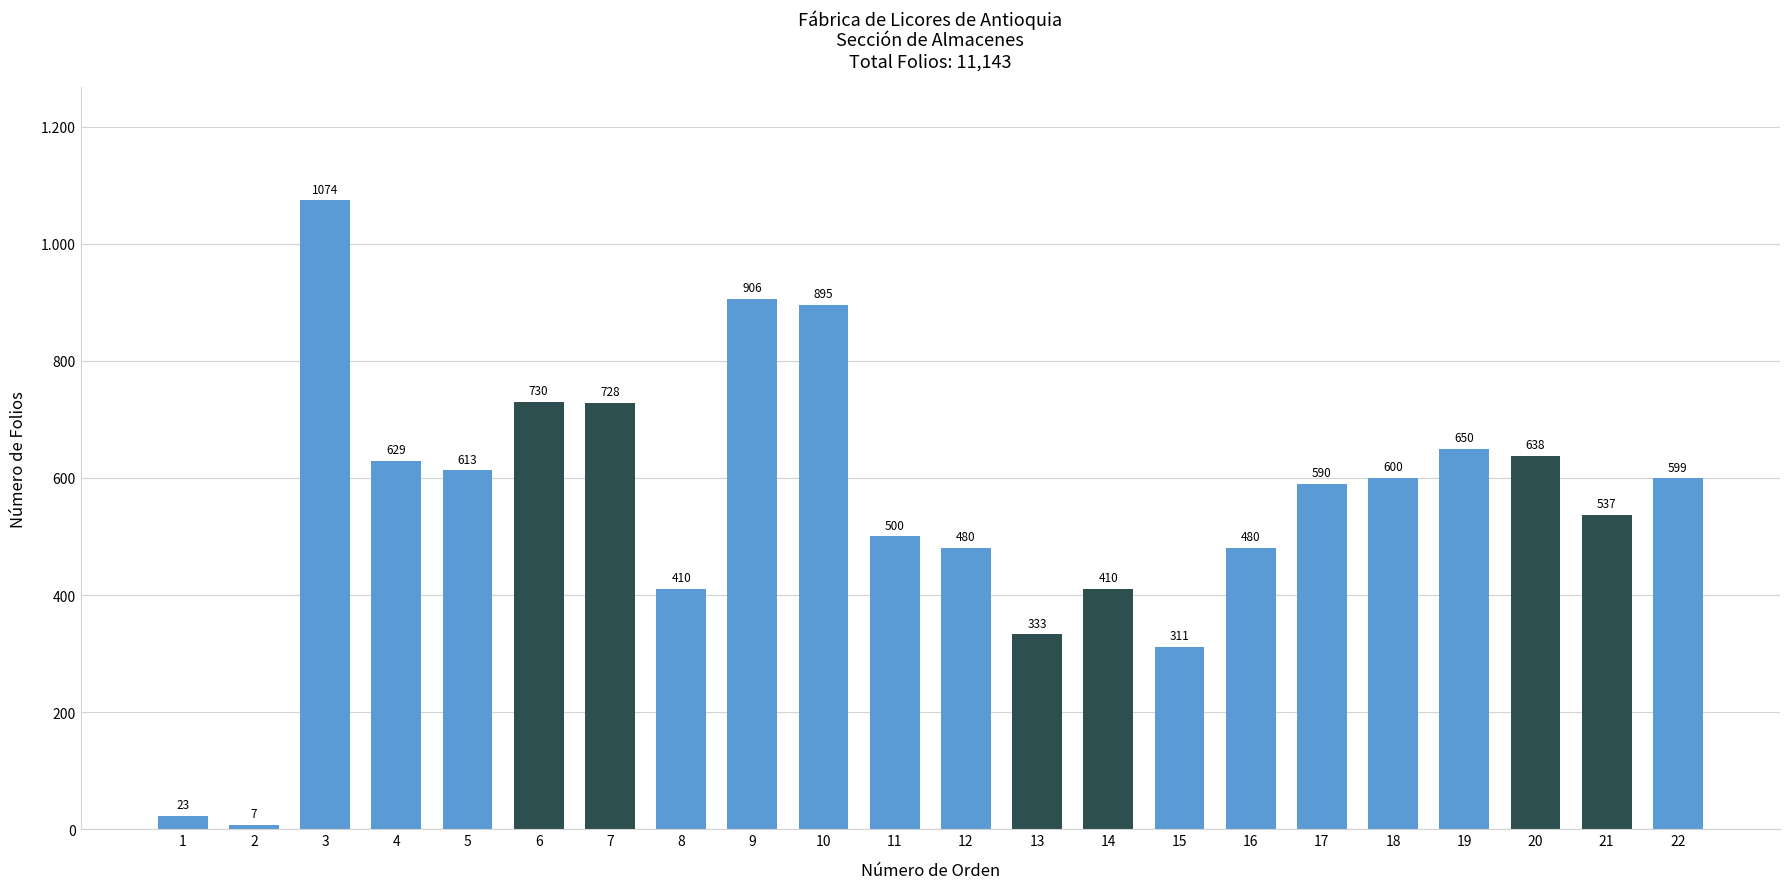

True or false: the data shows 480 at 12.

True